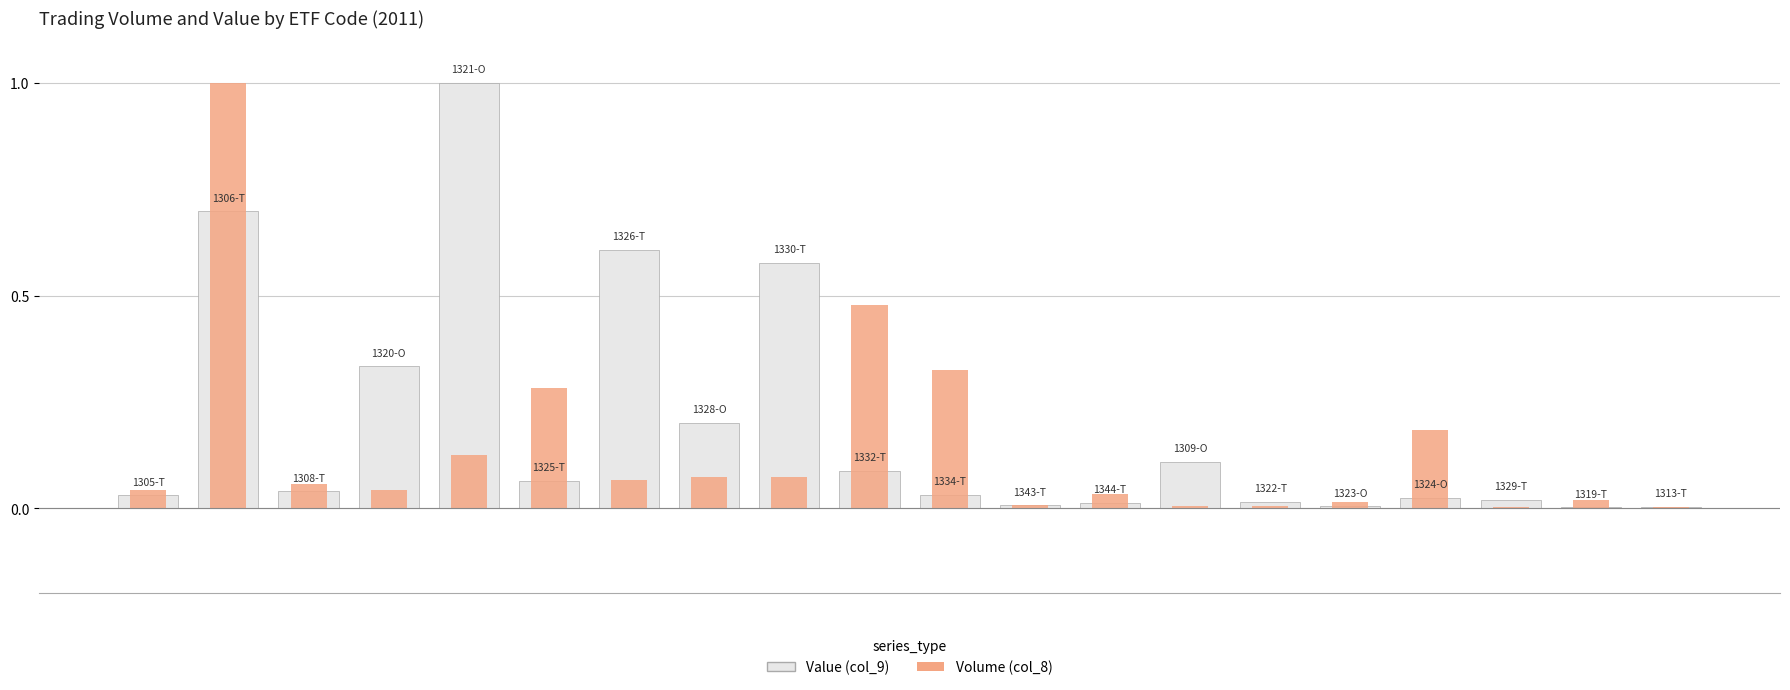

Is it true that Volume (col_8) equals 0.0 at 19?

True